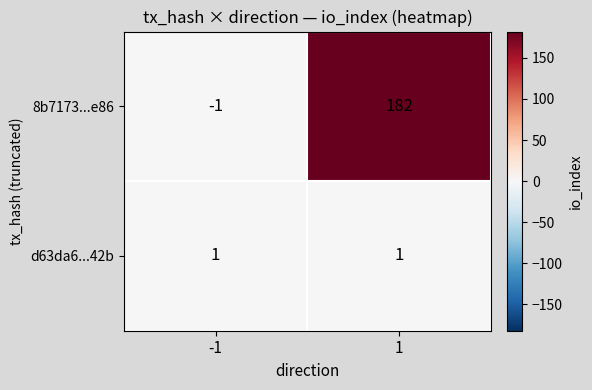

At how many categories does at least one series exceed 109?

1